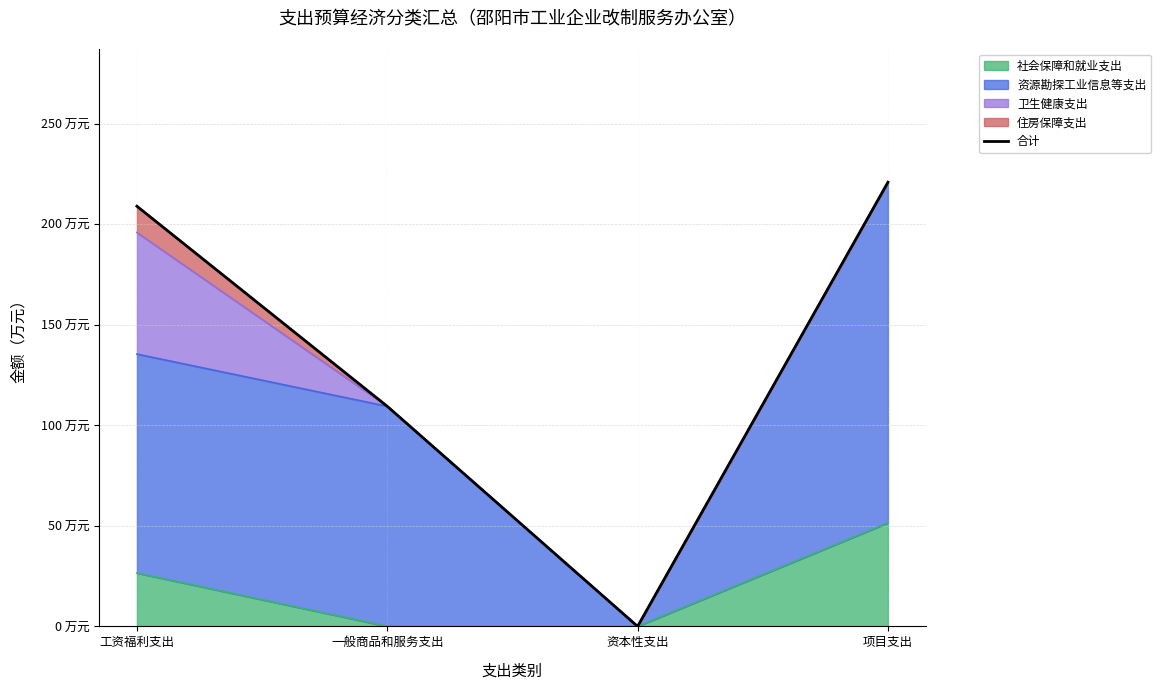

What is the difference between the values at 一般商品和服务支出 and 资本性支出?

109.5